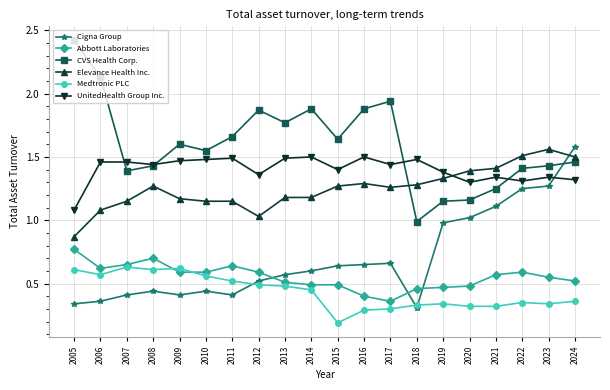

At 2015, list the series in order from smallest to largest.

Medtronic PLC, Abbott Laboratories, Cigna Group, Elevance Health Inc., UnitedHealth Group Inc., CVS Health Corp.